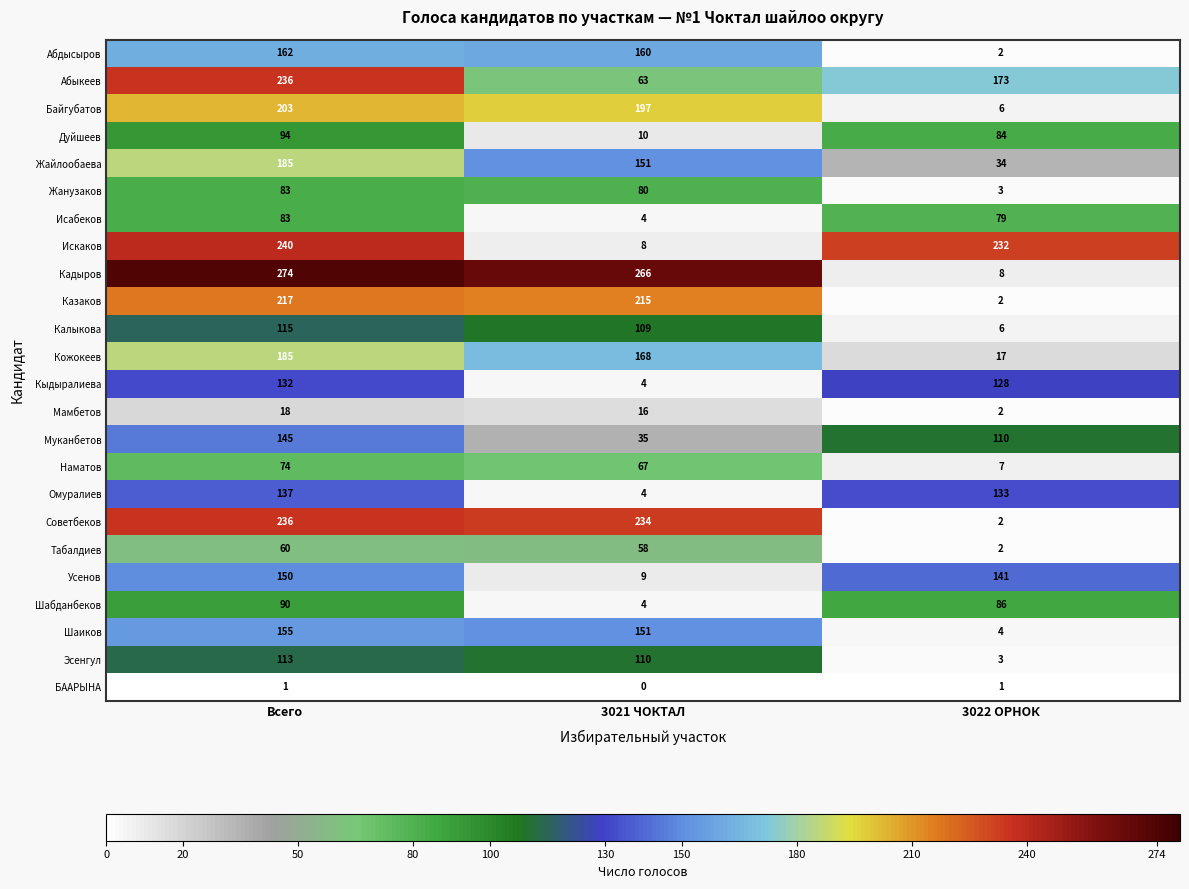

The Шаиков series shows 155 at Всего. True or false?

True